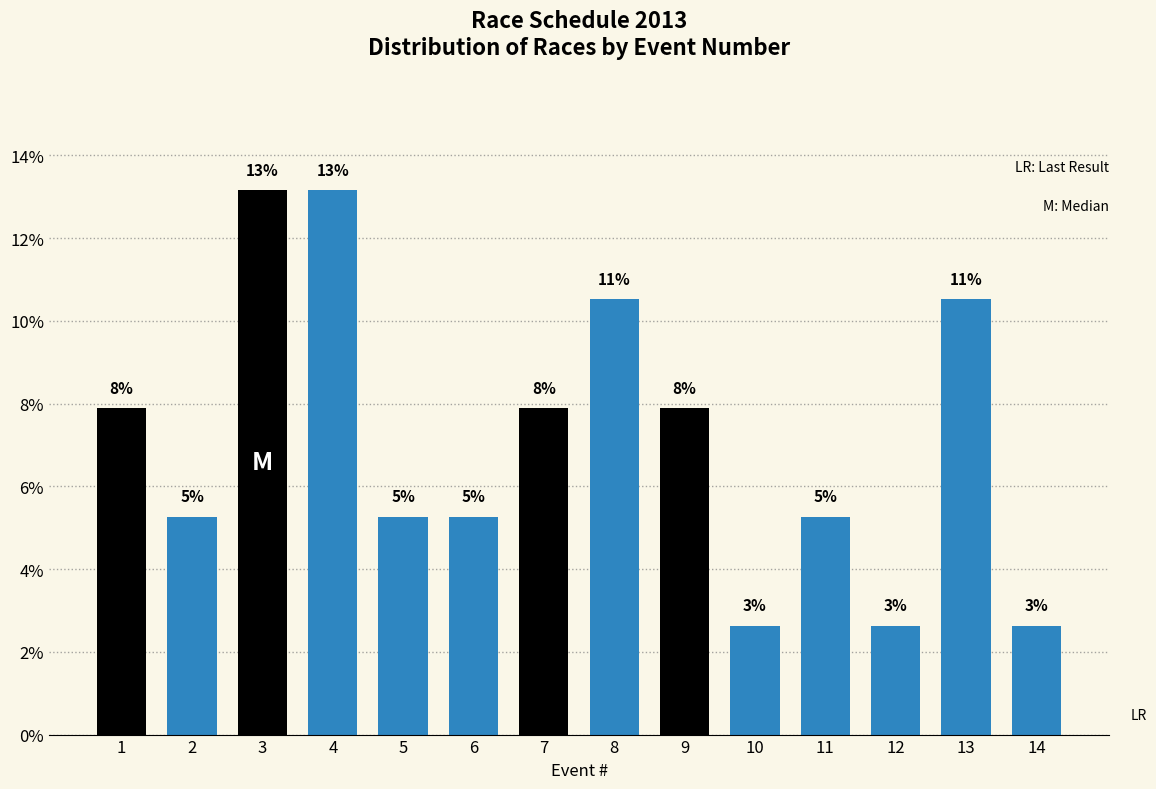

Reading left to right, what are all the values shown in this chart?

7.9	5.3	13.2	13.2	5.3	5.3	7.9	10.5	7.9	2.6	5.3	2.6	10.5	2.6